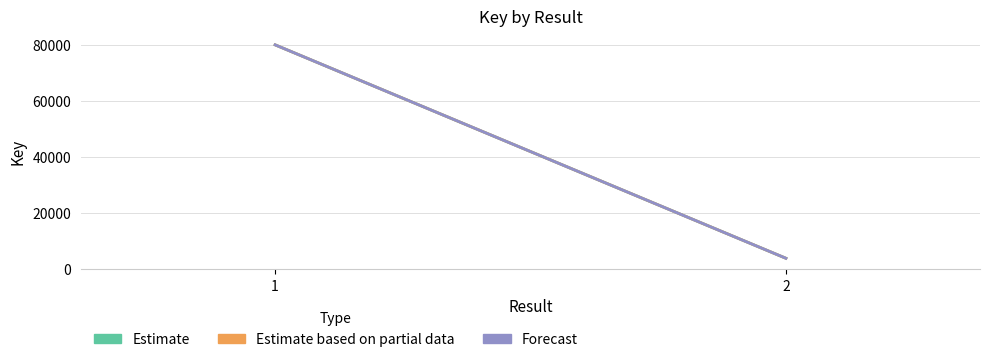

What is the sum of all values?

58.9